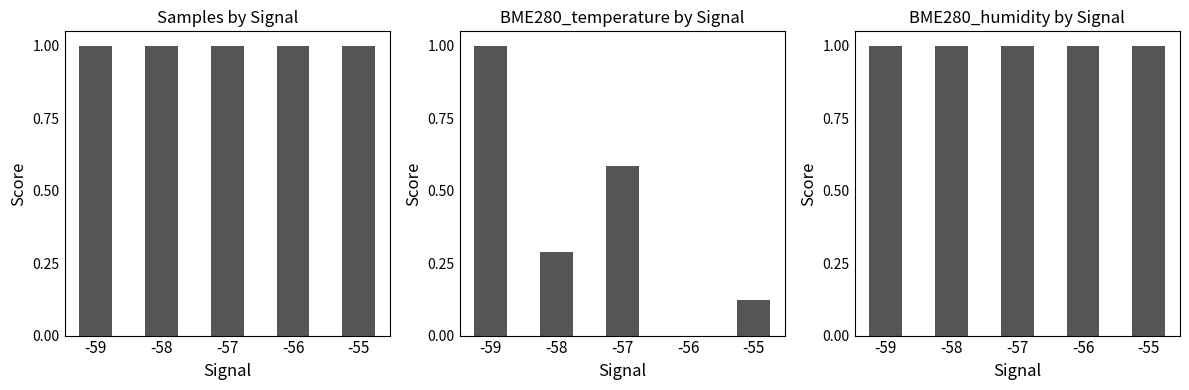

The Samples series shows 1.0 at -58. True or false?

True